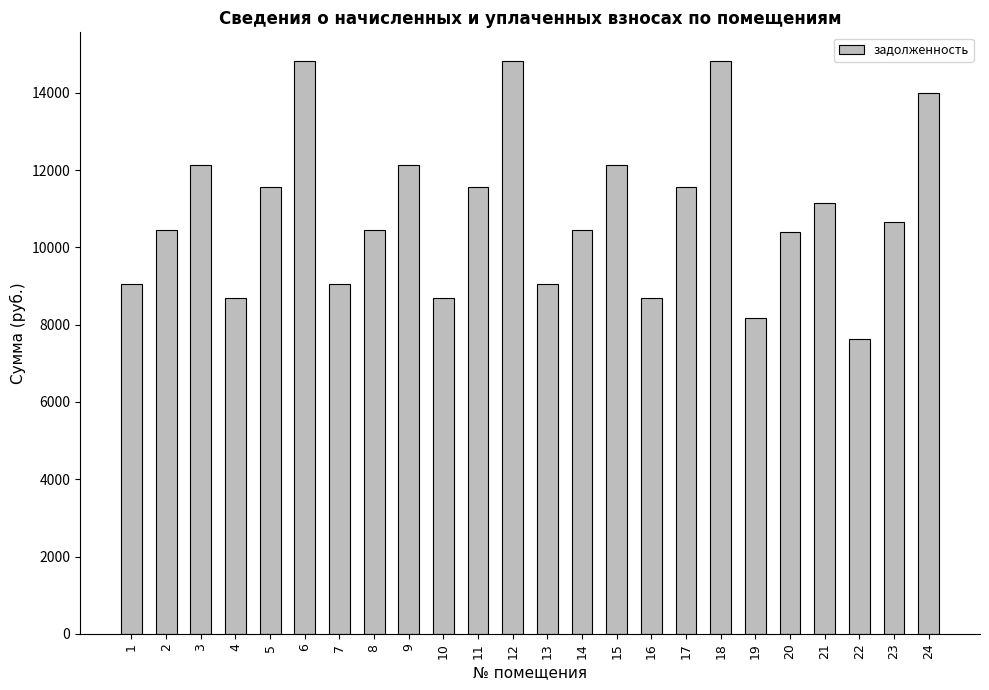

What is the change in value from 23 to 24?

+3340.8